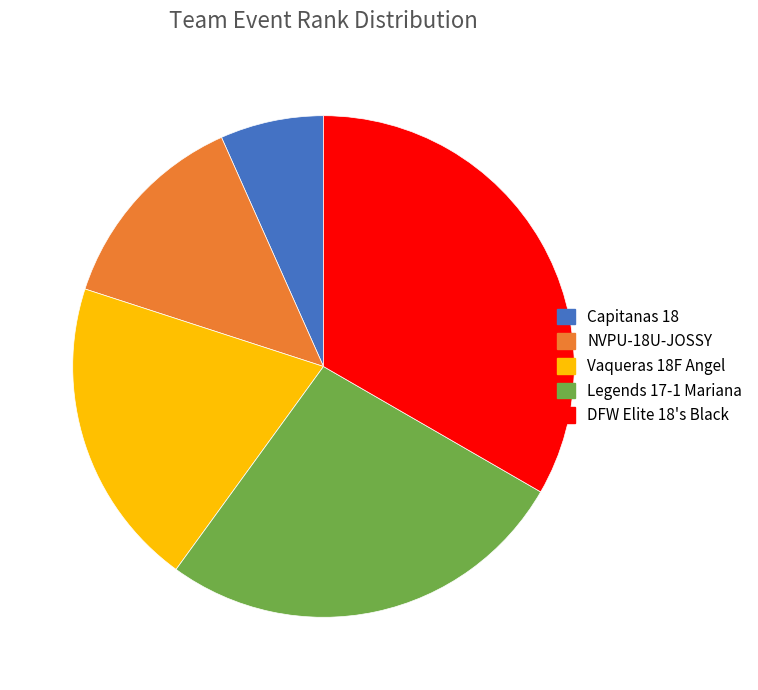

The Legends 17-1 Mariana slice represents 27% of the pie. True or false?

True